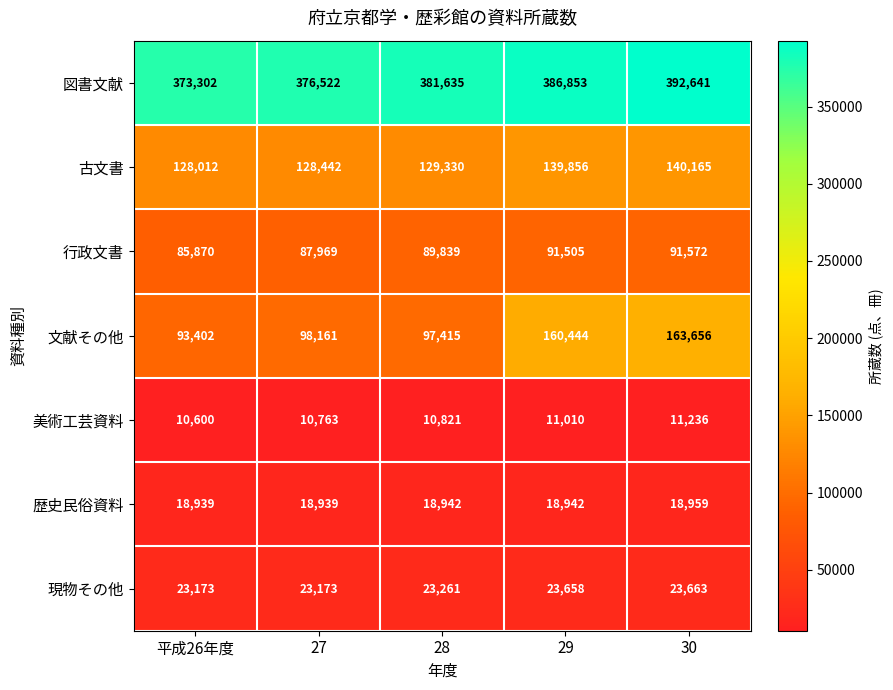

The value of 文献その他 at 30 is 216924. True or false?

False